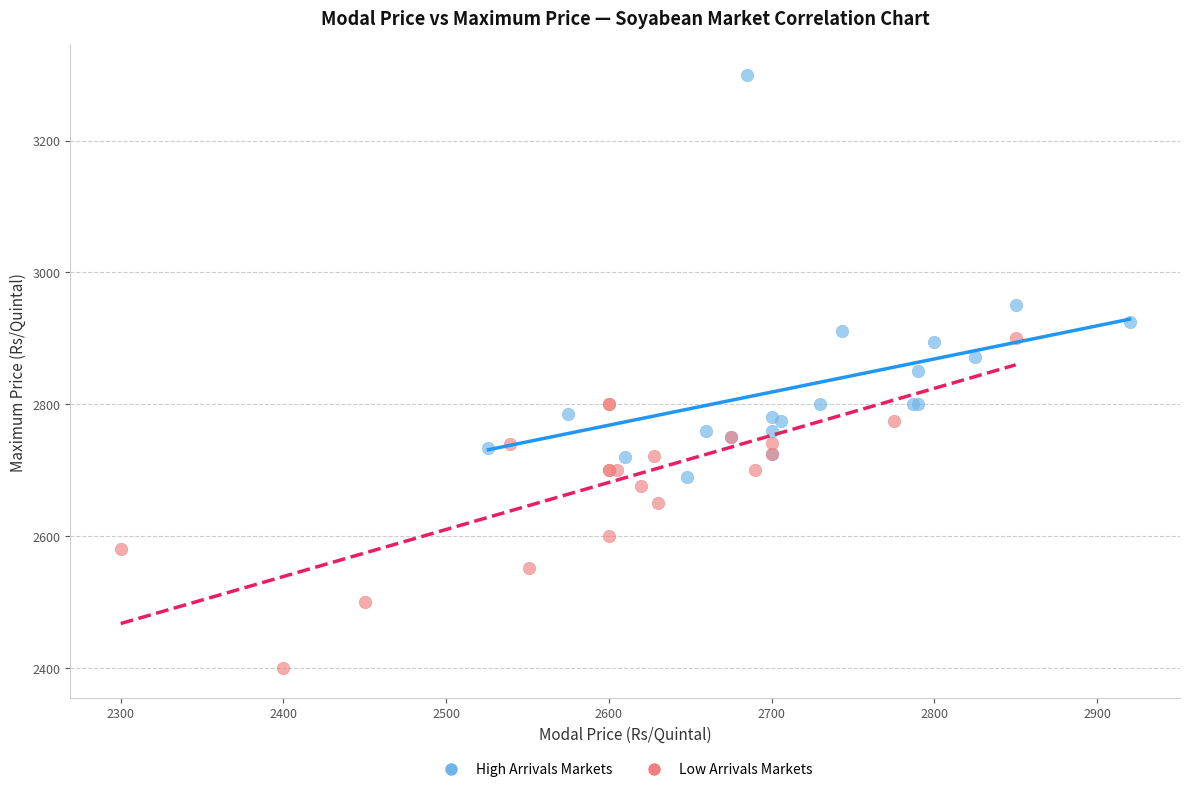

Which series has the widest spread of Y values?

High Arrivals Markets